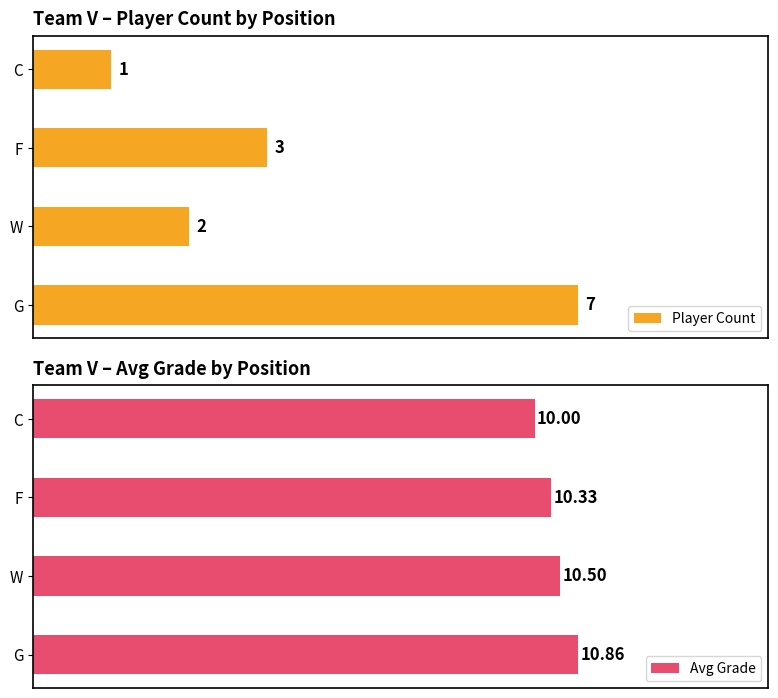

Rank the series by their maximum value, from lowest to highest.

Player Count, Avg Grade